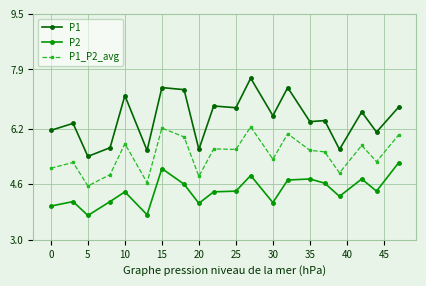

Is this an area chart (filled region under the line)?

No